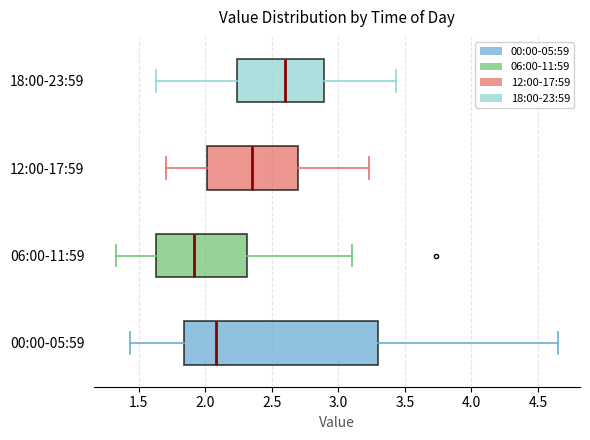

Which box's median line is the furthest to the right?

18:00-23:59